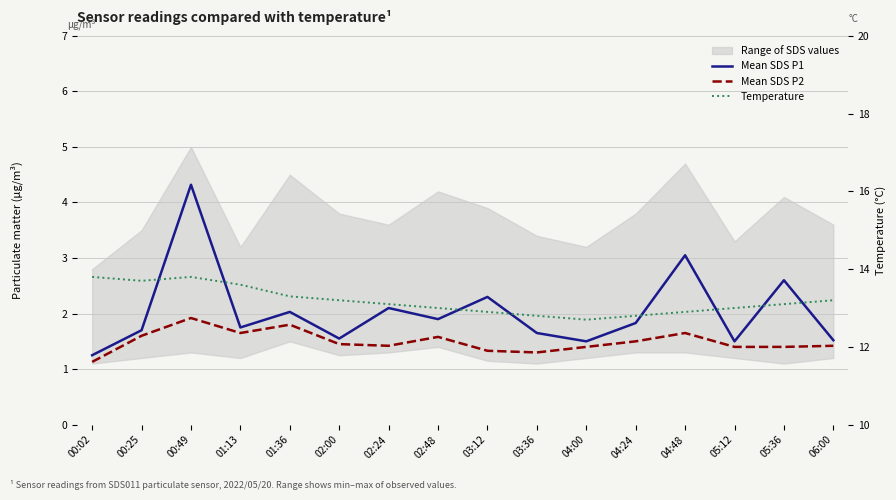

What is the label of the 14th point from the left?

05:12